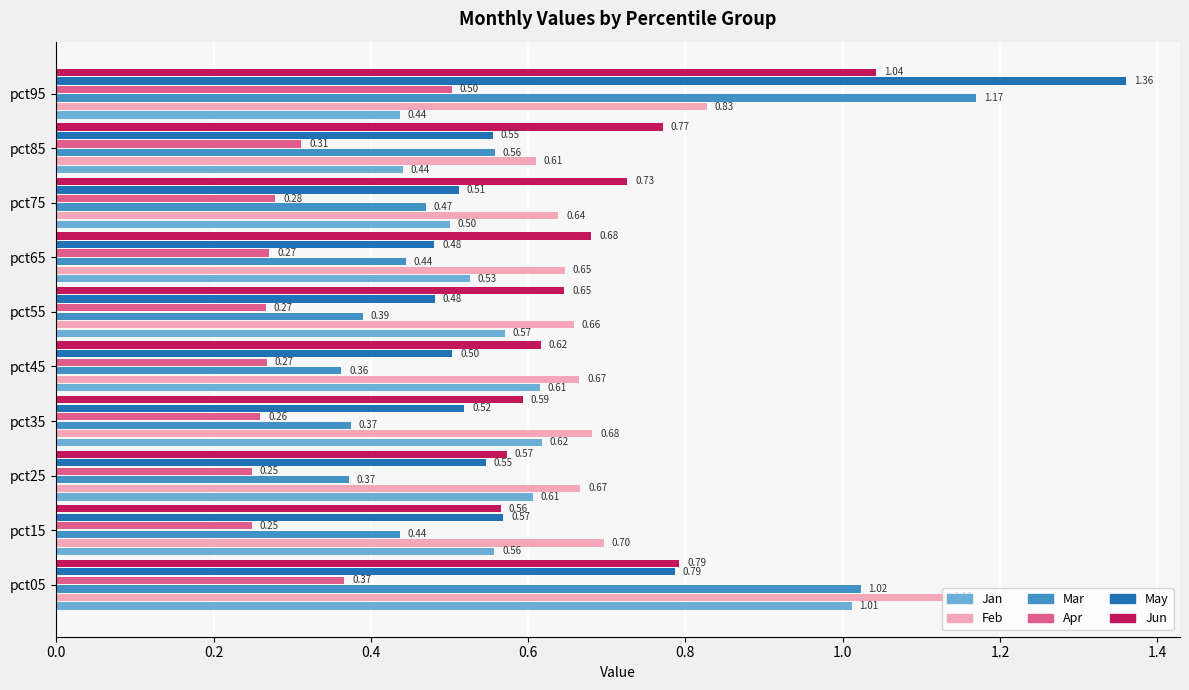

What is the sum of the May values at pct05 and pct45?

1.3